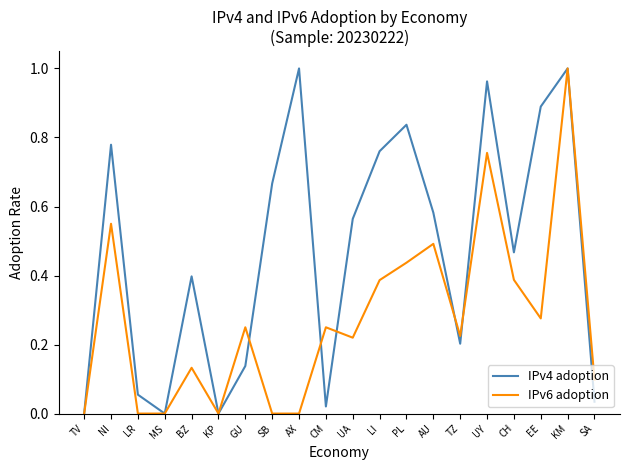

What position from the left is AX?

9